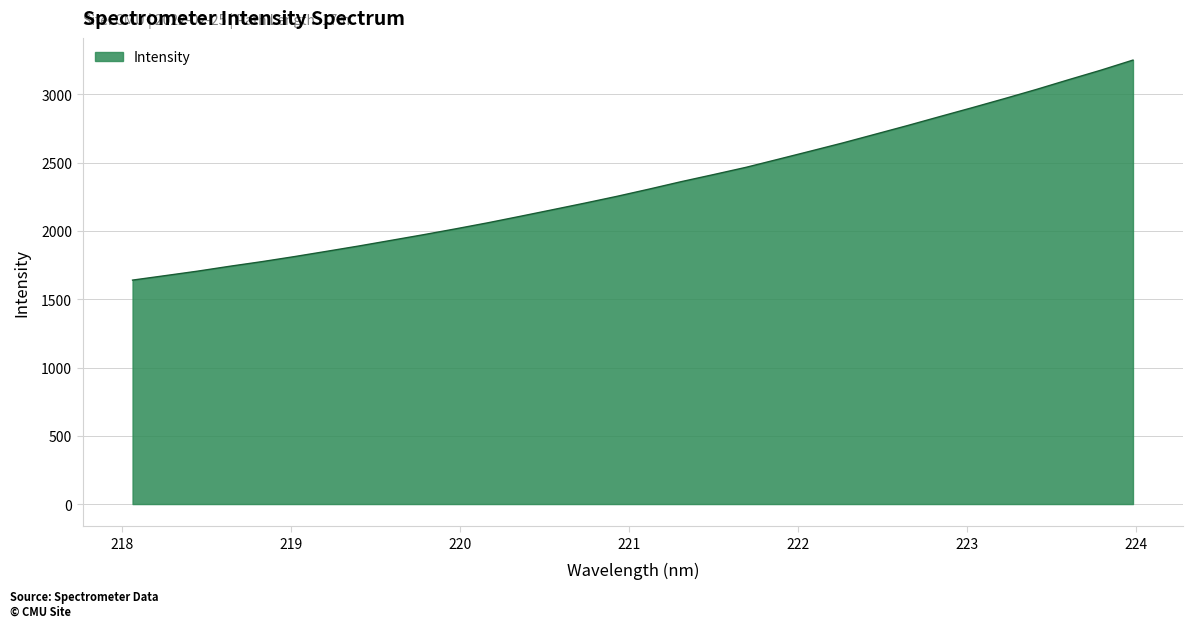

What is the maximum value shown in the chart?

3251.6